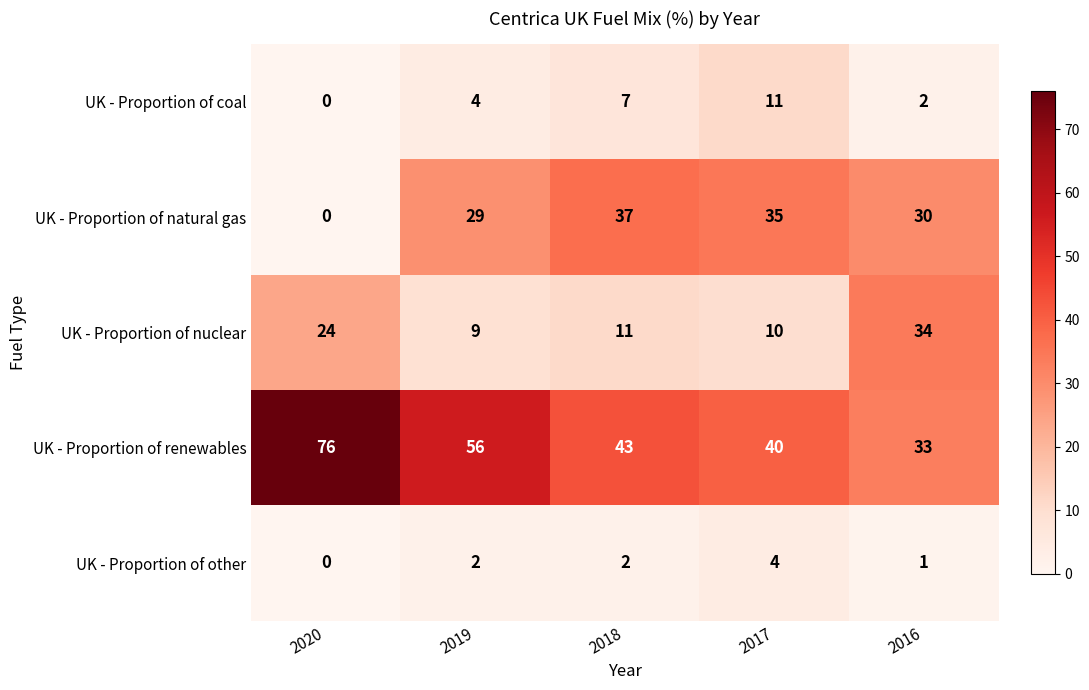

How many series are shown in this chart?

5